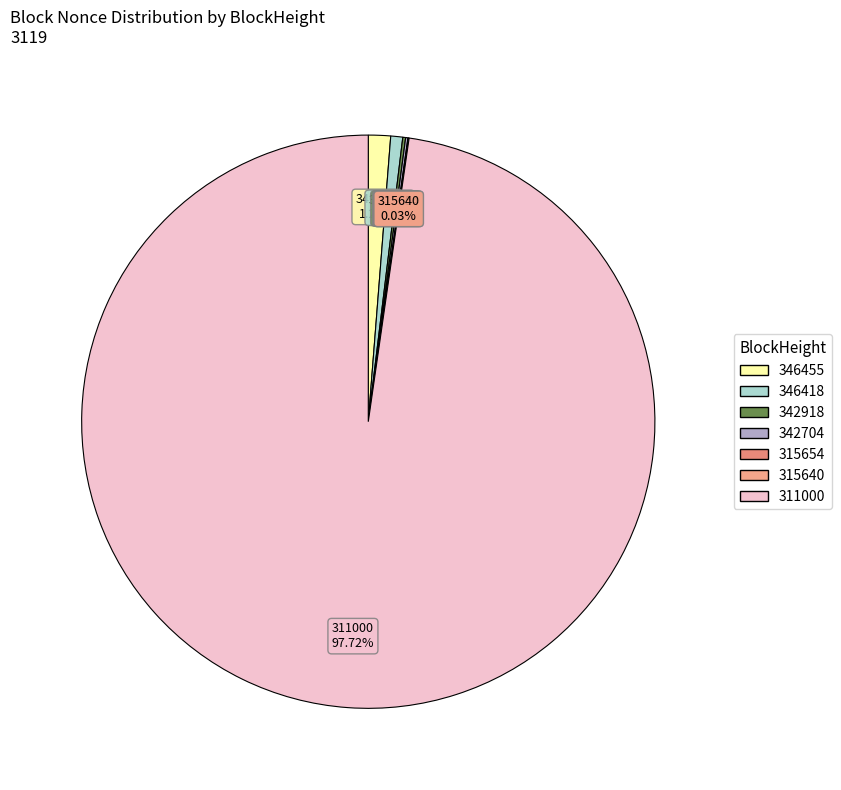

Does 311000 account for over 50% of the chart?

Yes